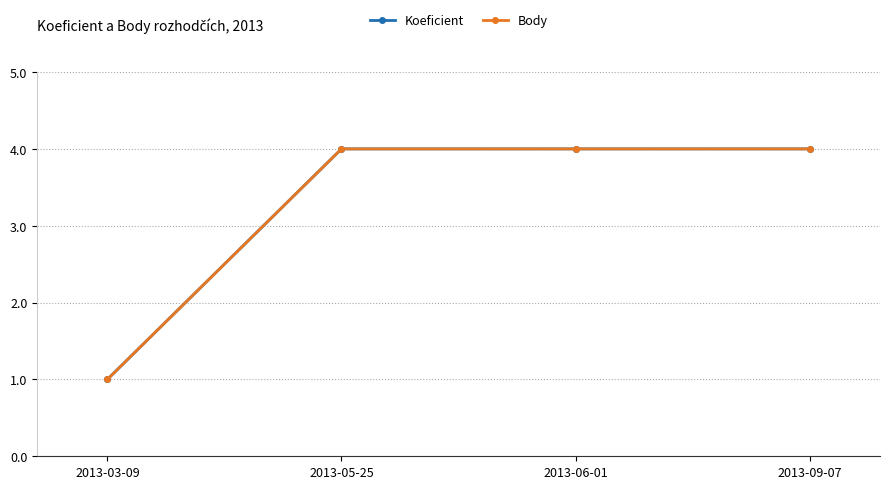

Between 2013-03-09 and 2013-09-07, which series saw the biggest shift?

Koeficient